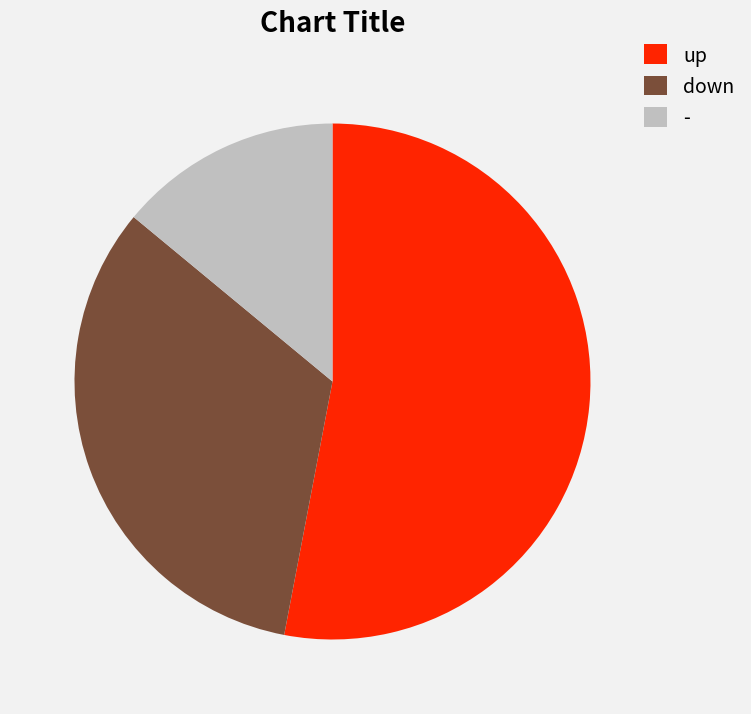

The - slice represents 25% of the pie. True or false?

False